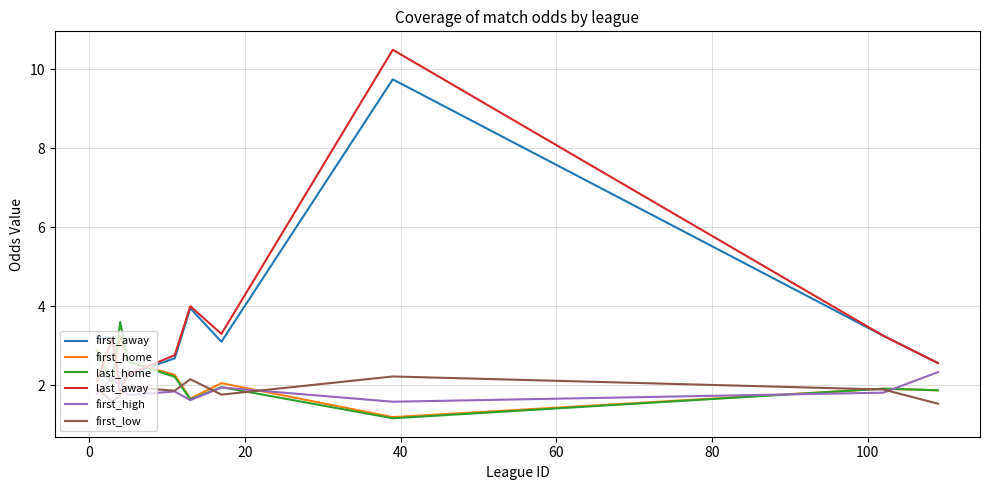

Which series has the widest spread of values?

last_away